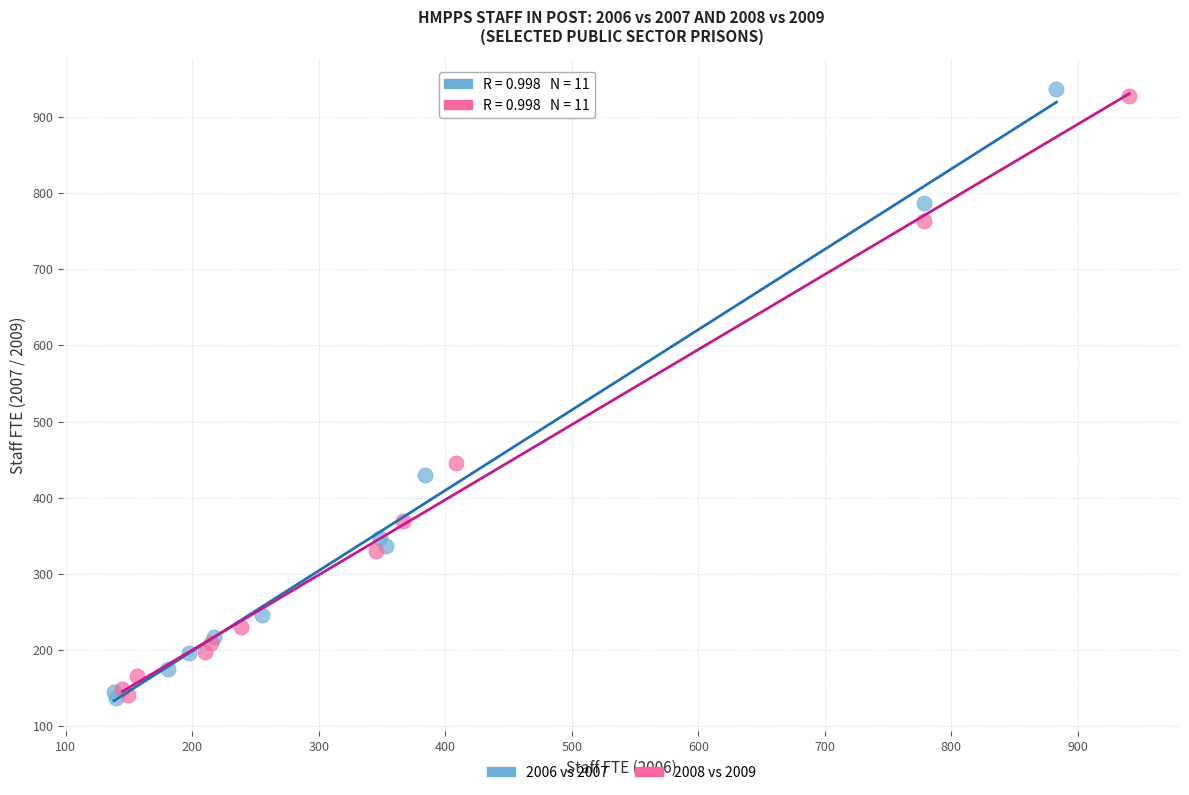

Which series has the widest spread of Y values?

2006 vs 2007